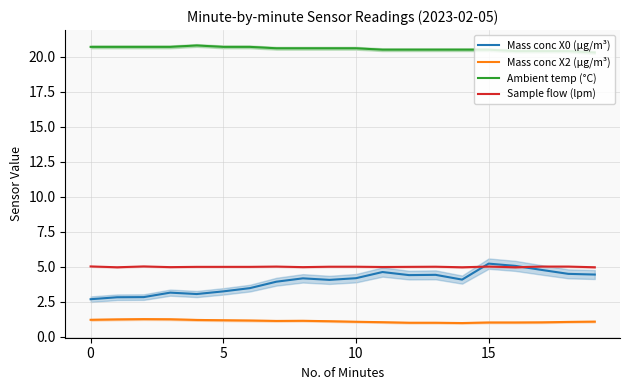

Which series has the widest spread of values?

Mass conc X0 (μg/m³)